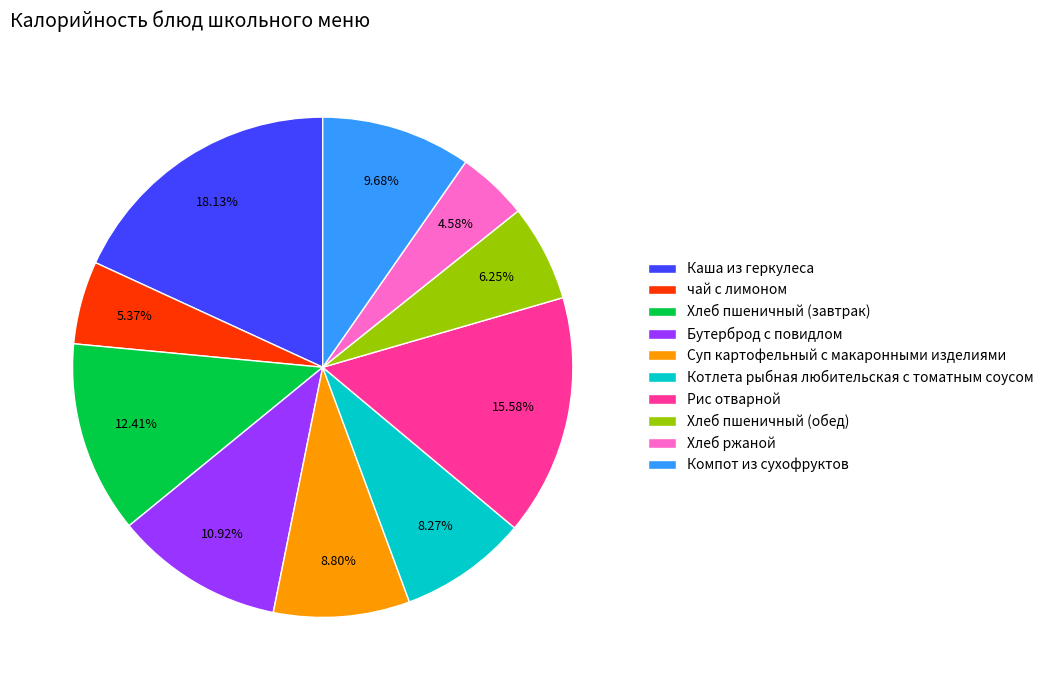

How many segments does this pie chart have?

10